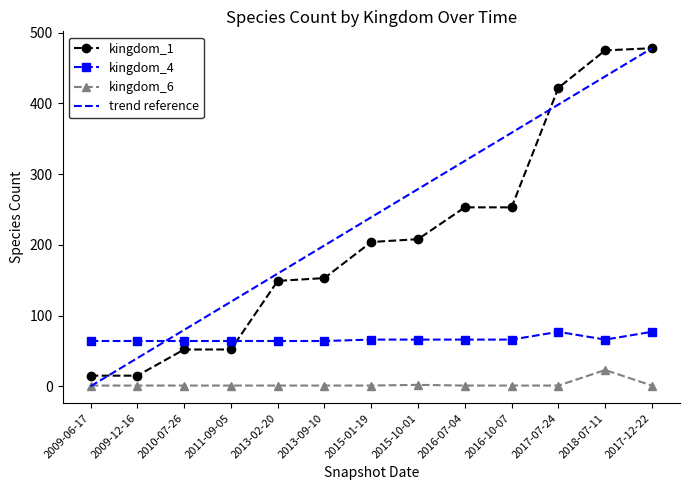

The value of kingdom_4 at 2018-07-11 is 43. True or false?

False